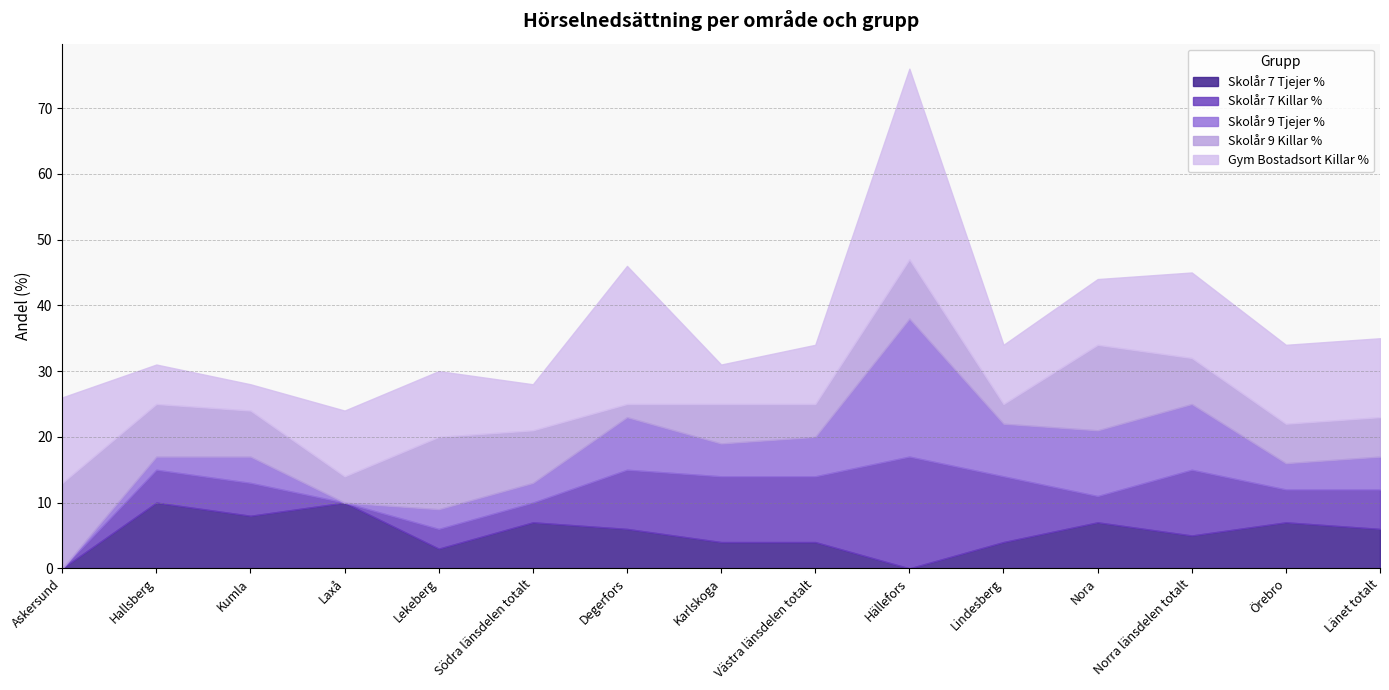

What is the difference between the maximum and minimum values in the Skolår 7 Killar % series?

17